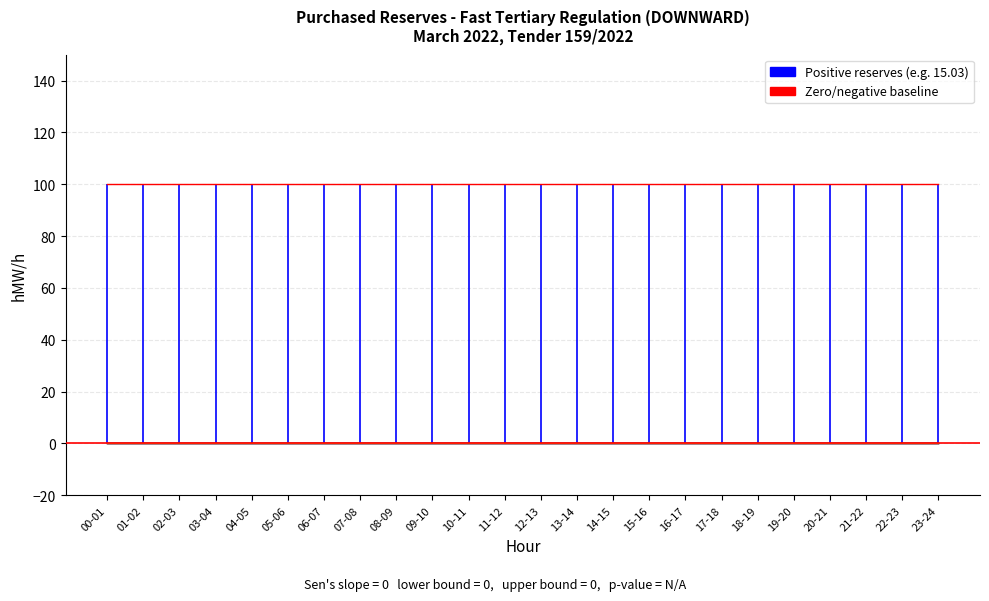

Does the chart have visible grid lines?

Yes